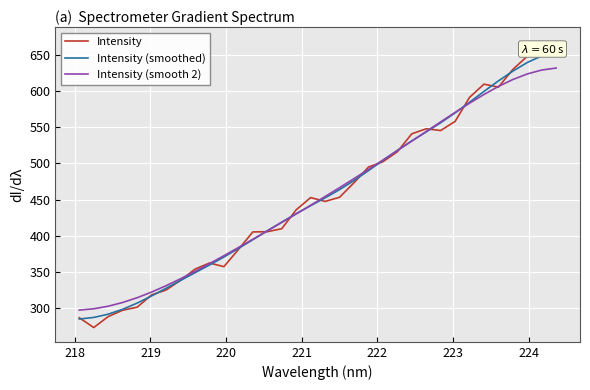

How many intersections are there between Intensity (smoothed) and Intensity (smooth 2)?

5